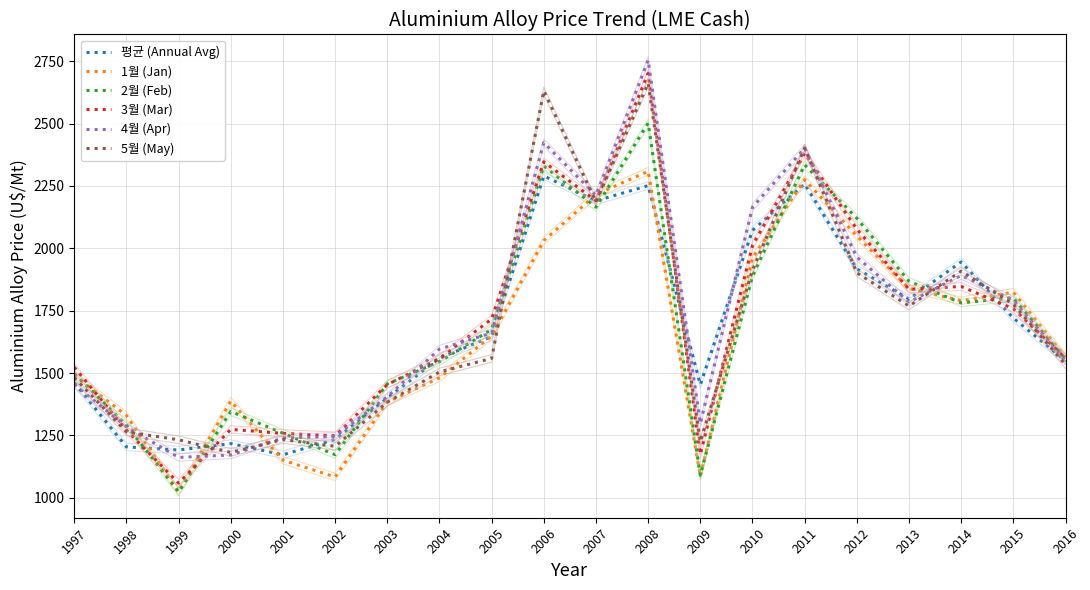

The 3월 (Mar) series shows 1248.3 at 2002. True or false?

True